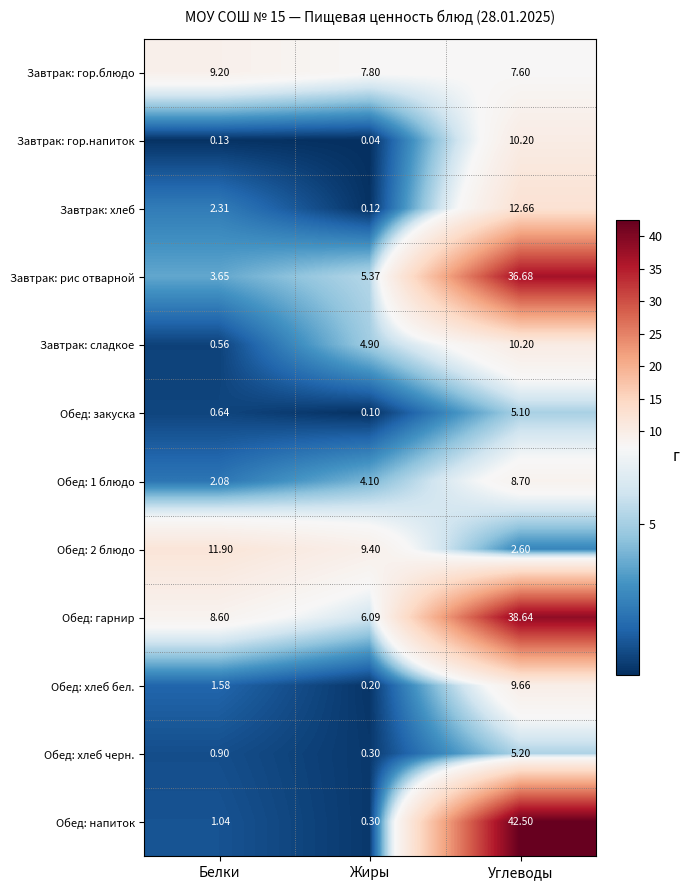

Which series changed the most between Жиры and Углеводы?

Обед: напиток